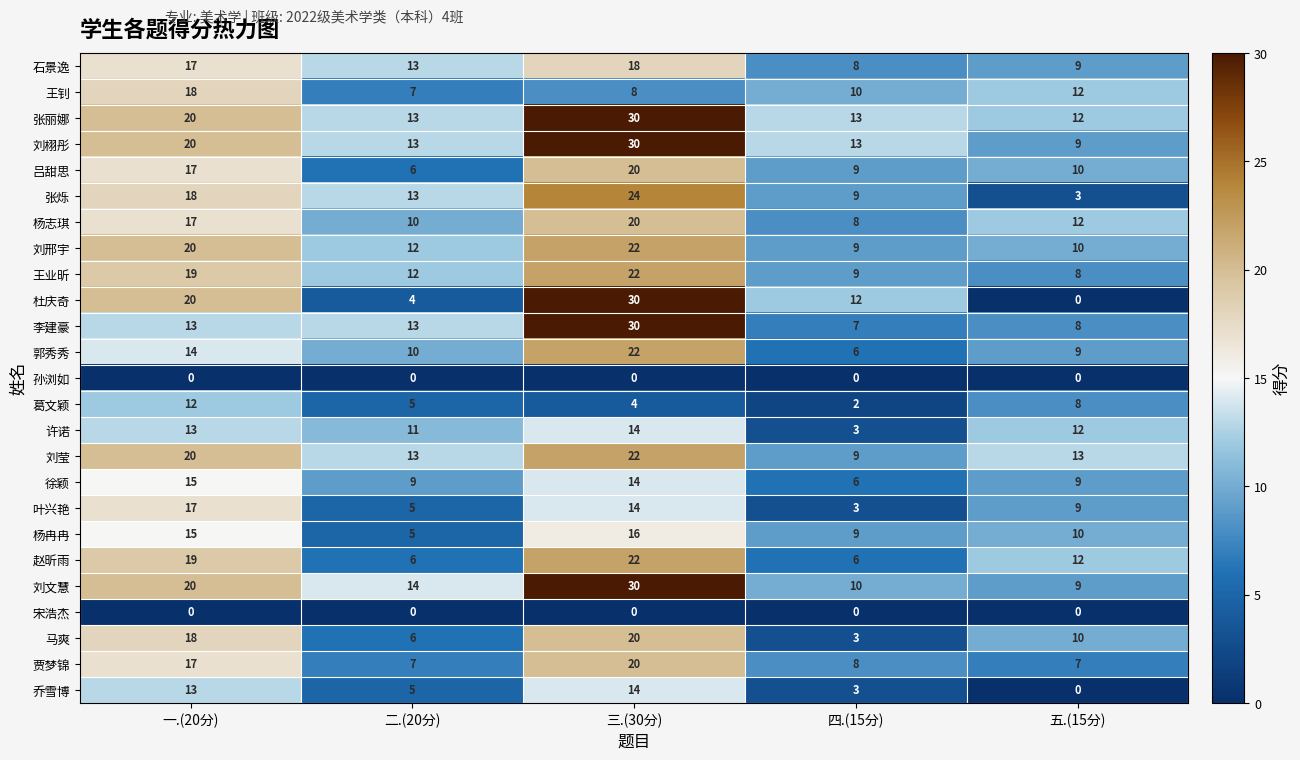

The 刘栩彤 series shows 21 at 二.(20分). True or false?

False